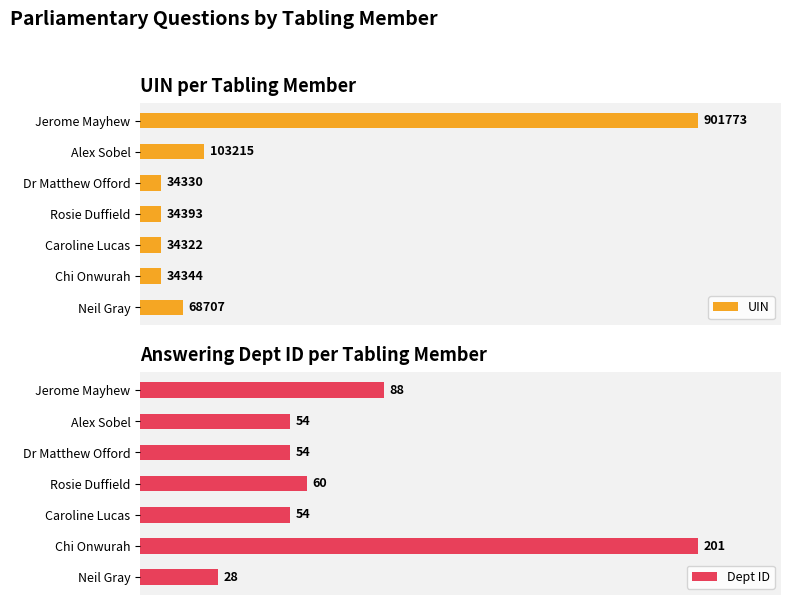

Which category has the highest value in the UIN series?

Jerome Mayhew